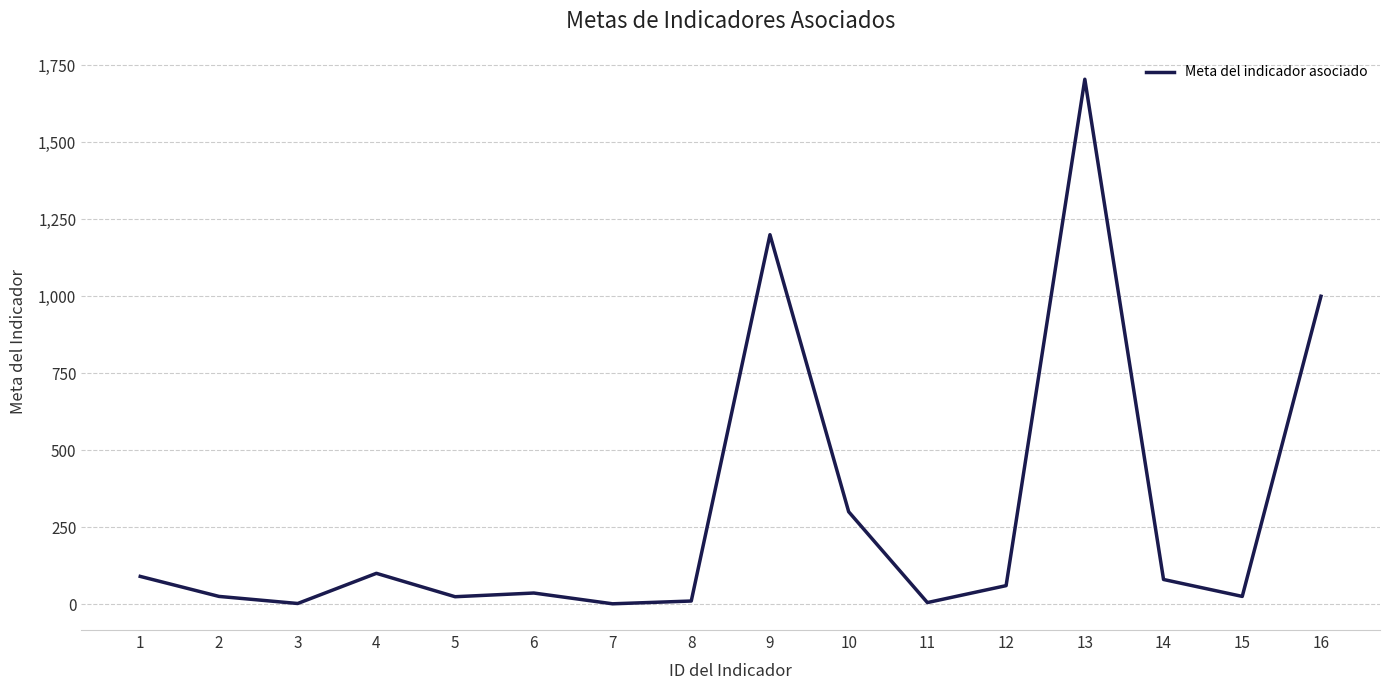

What is the greatest value displayed?

1705